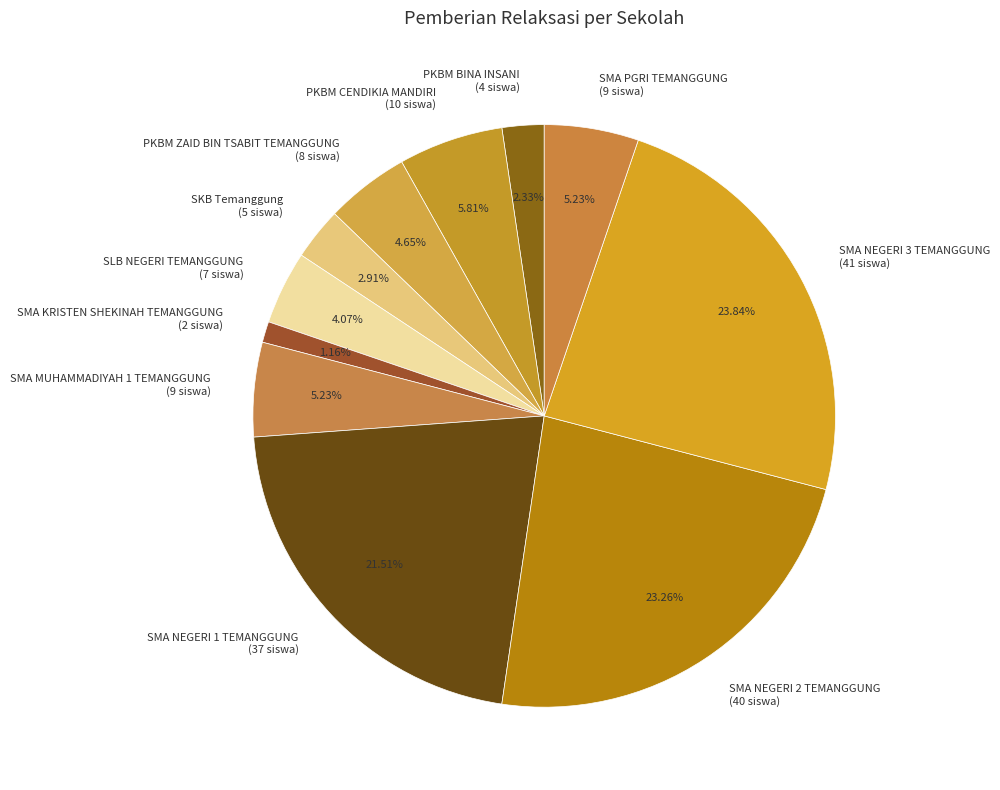

Count the number of slices in the pie.

11